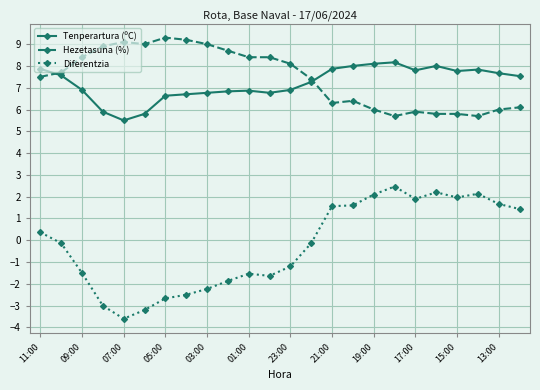

What is the lowest value of the Tenperartura (ºC) series?

5.5